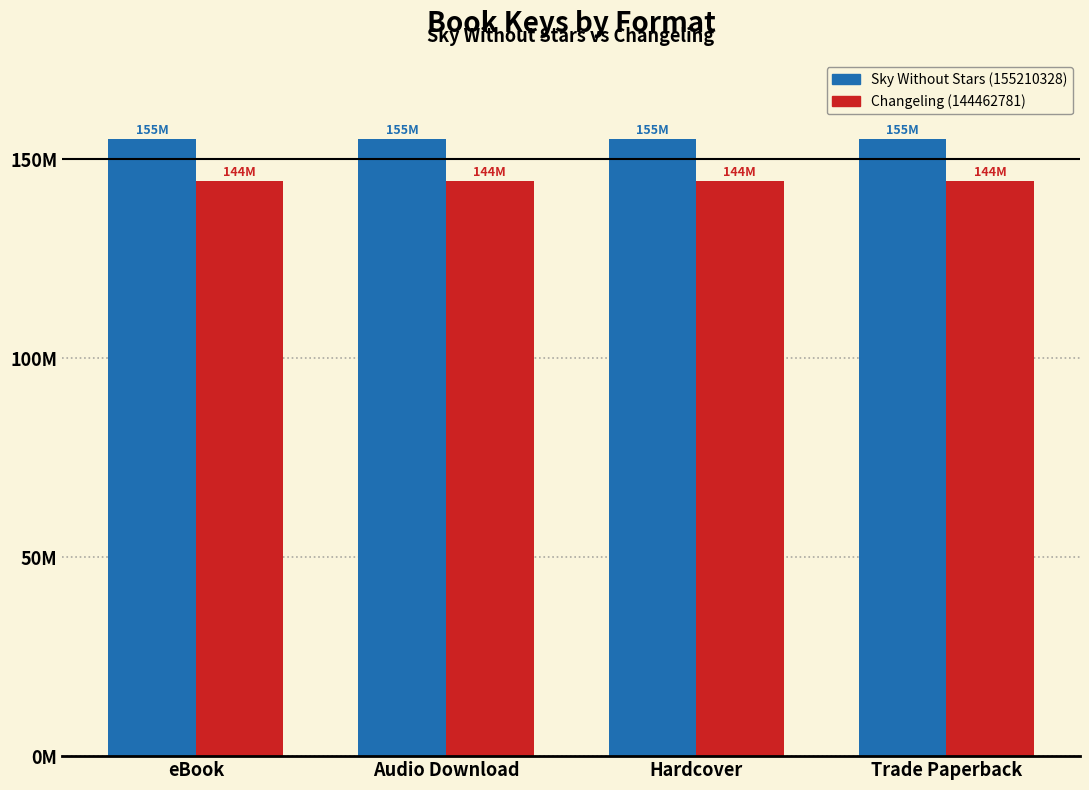

Does the chart contain any negative values?

No